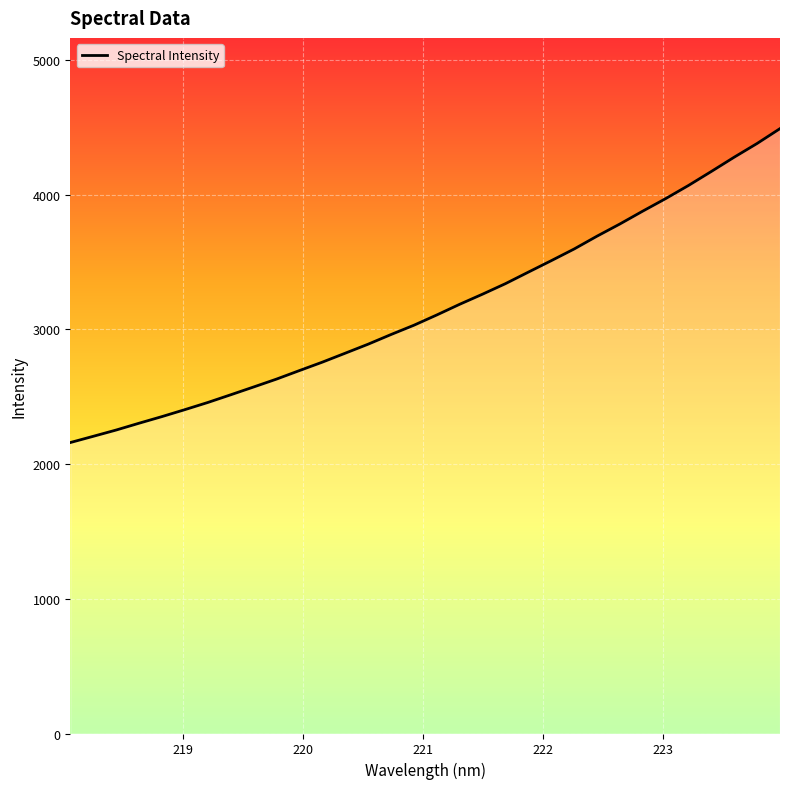

What is the greatest value displayed?

4491.0